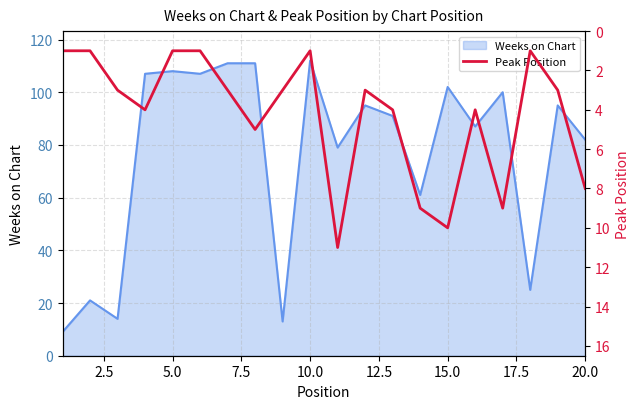

What is the highest value of the Weeks on Chart series?

112